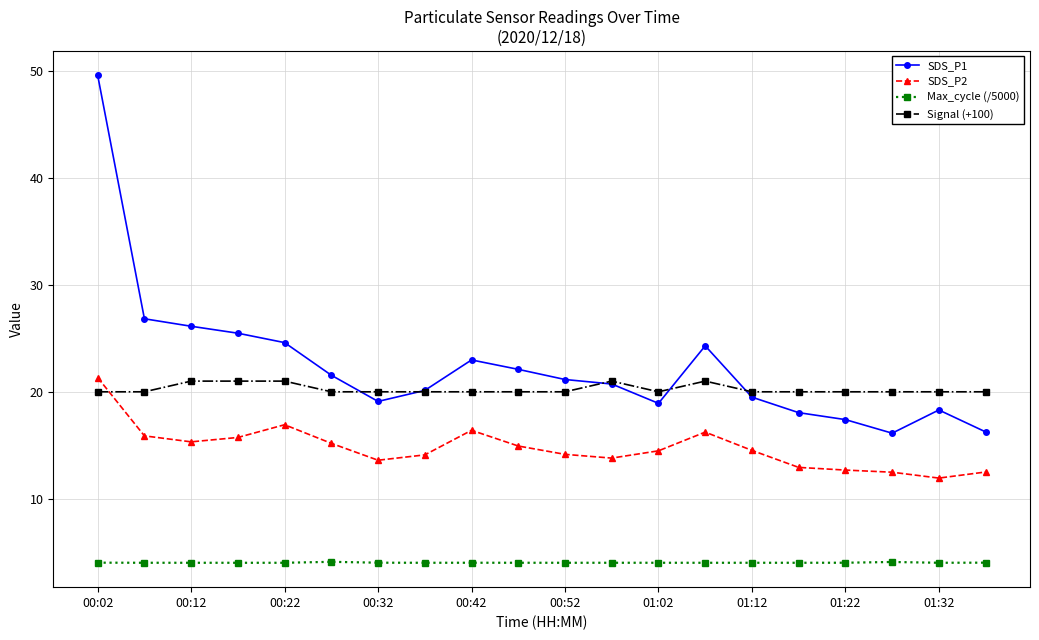

True or false: Max_cycle (/5000) and Signal (+100) cross at least once.

False